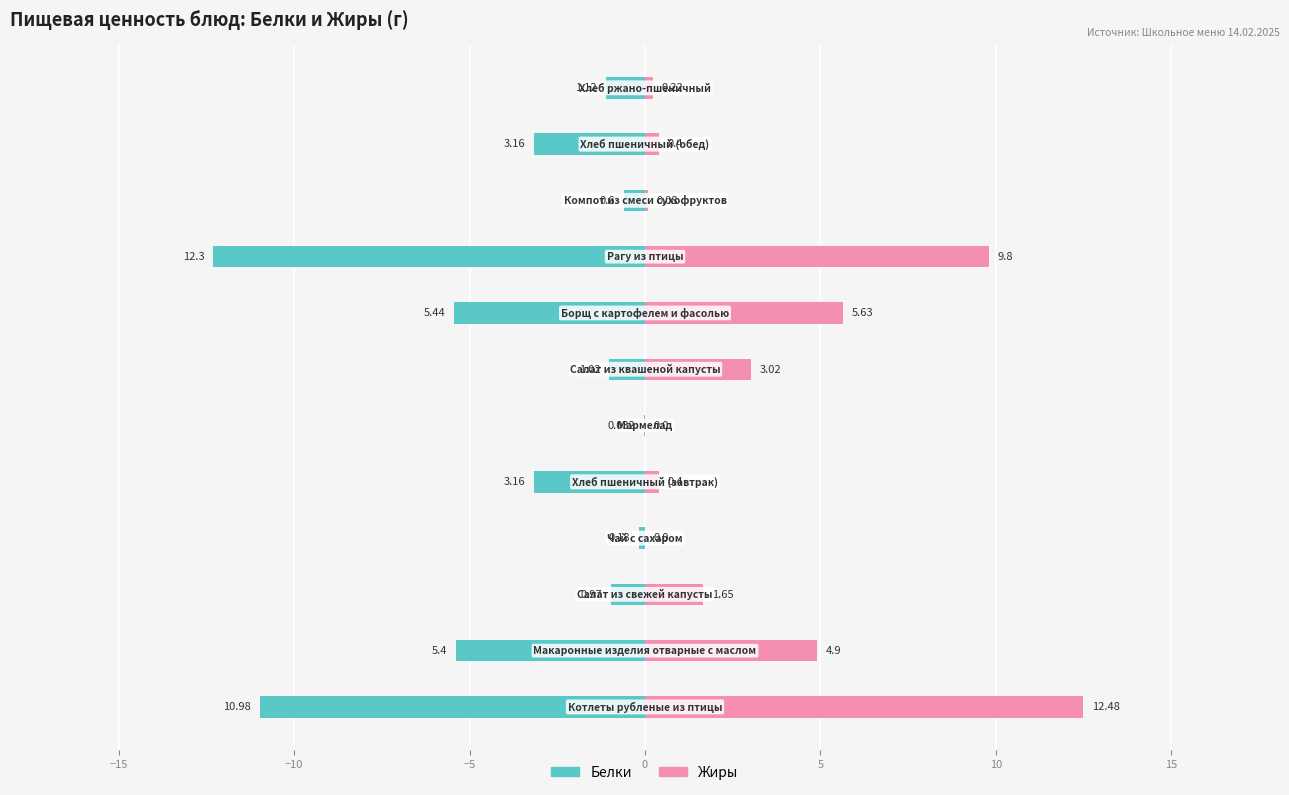

List the series in order of their peak value, lowest first.

Белки, Жиры